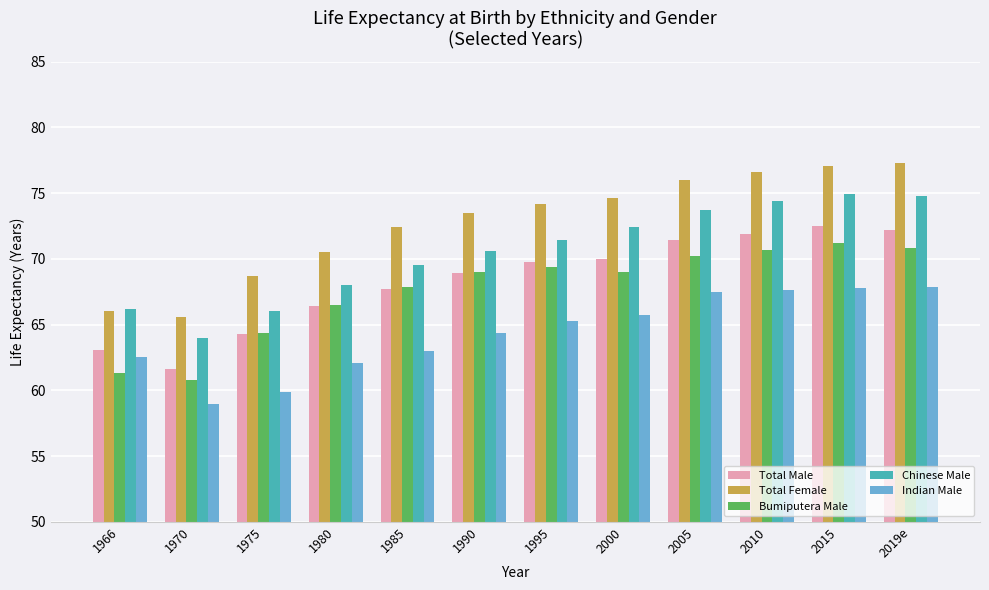

Which series has the widest spread of values?

Total Female